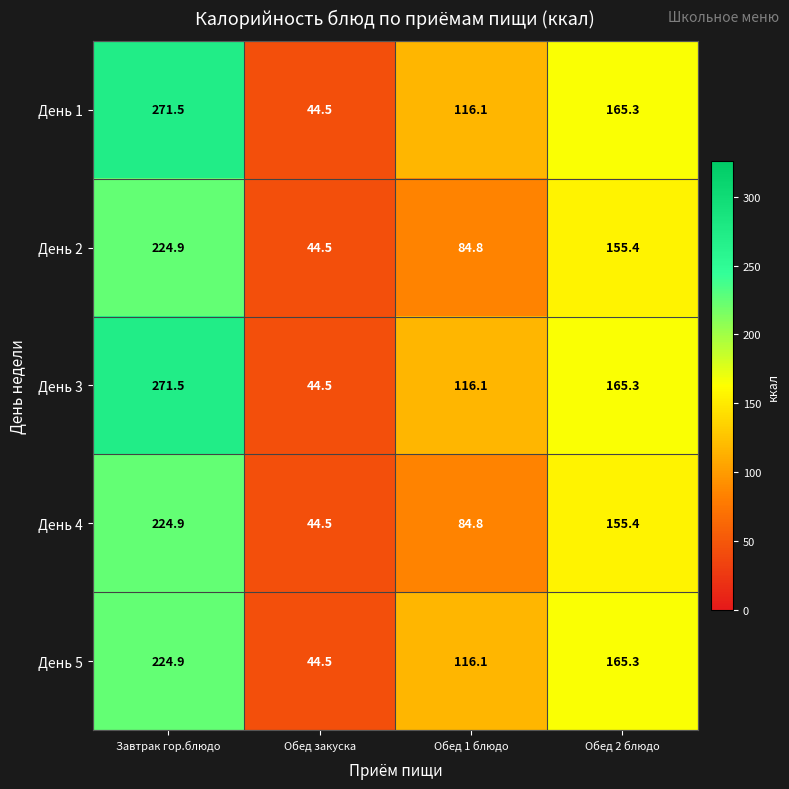

Reading left to right, extract all data points from this chart.

День 1: 271.5	44.5	116.1	165.3
День 2: 224.9	44.5	84.8	155.4
День 3: 271.5	44.5	116.1	165.3
День 4: 224.9	44.5	84.8	155.4
День 5: 224.9	44.5	116.1	165.3